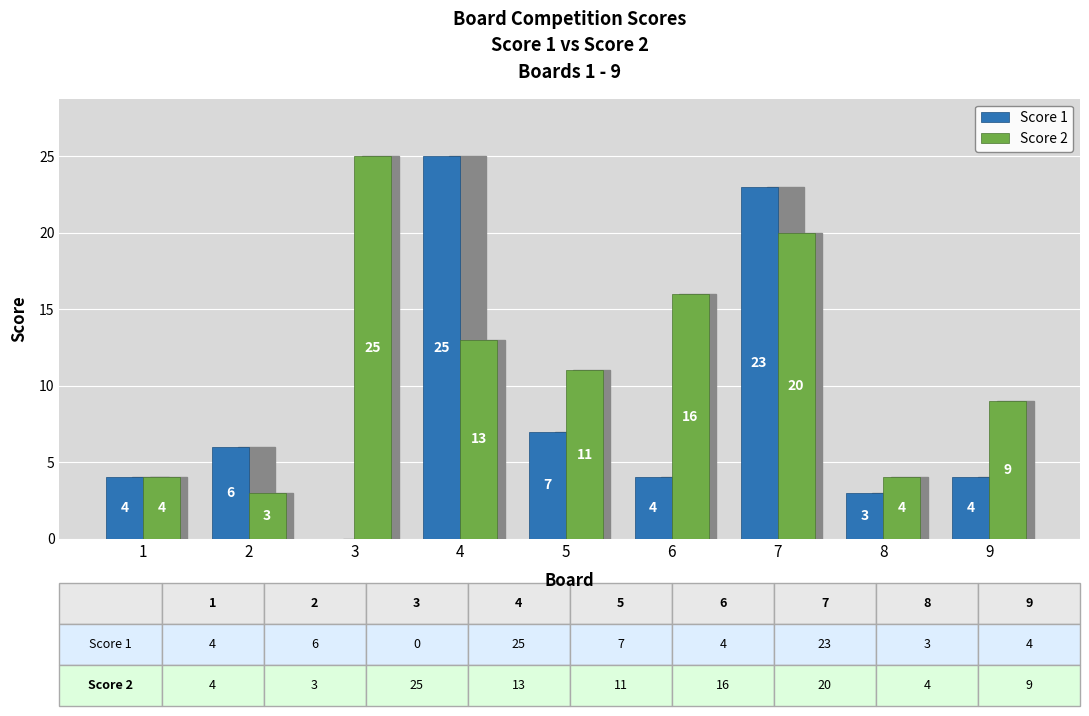

How many groups of bars are there?

9